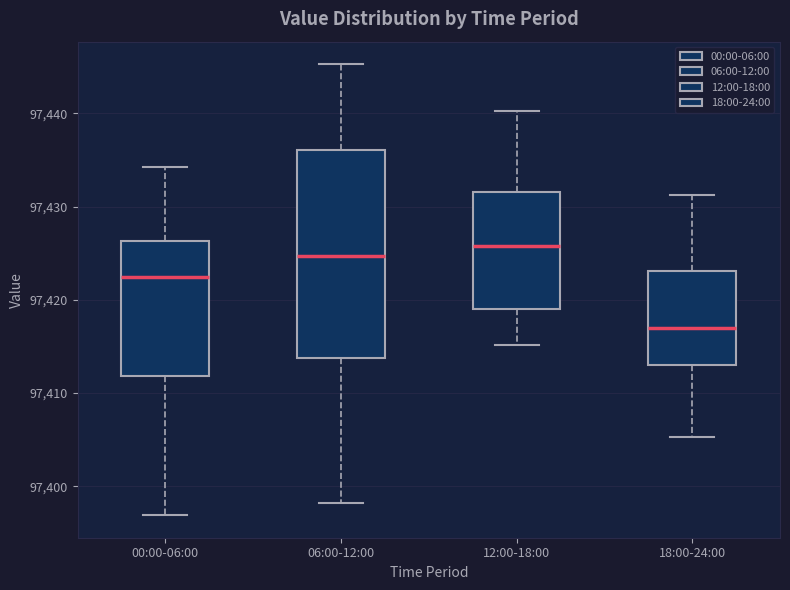

Where is the lower edge of the box for 06:00-12:00 on the y-axis? The values are not printed on the chart, so give them approximately, as read against the axis.

97414